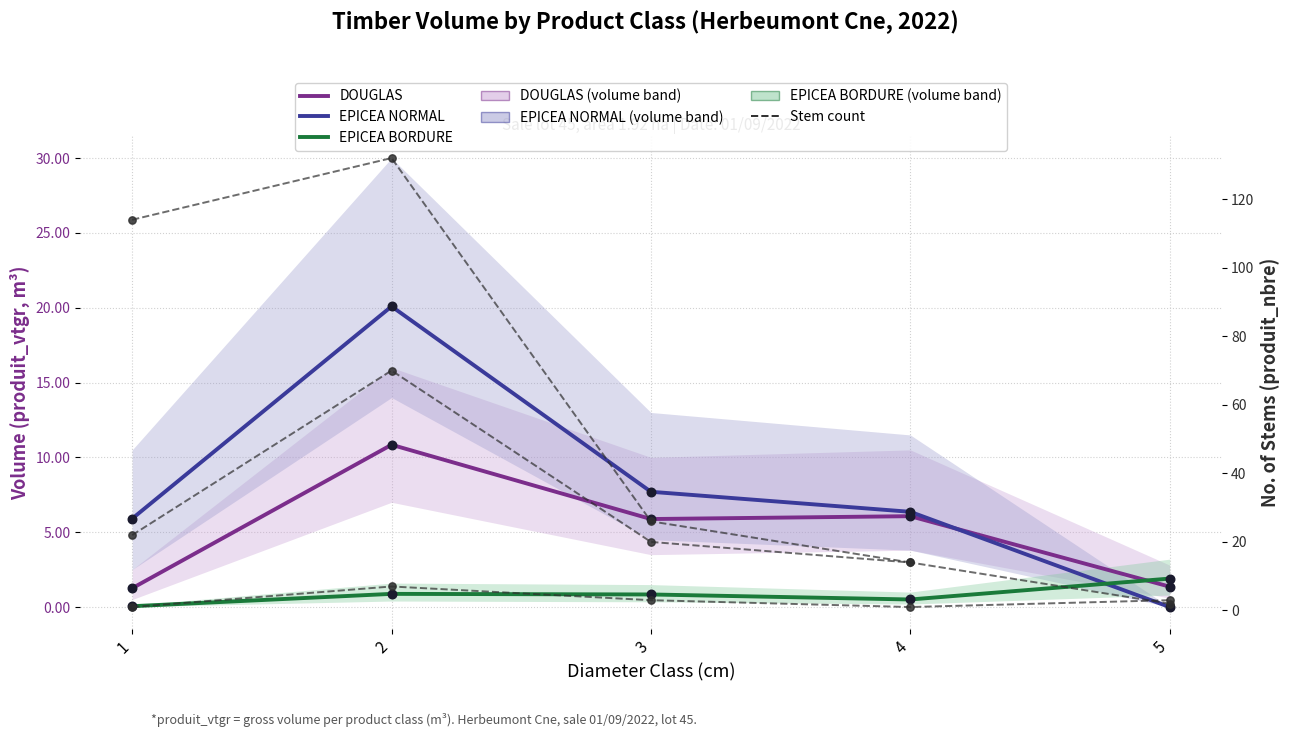

Is the value of DOUGLAS at 1 greater than the value of EPICEA BORDURE at 3?

Yes